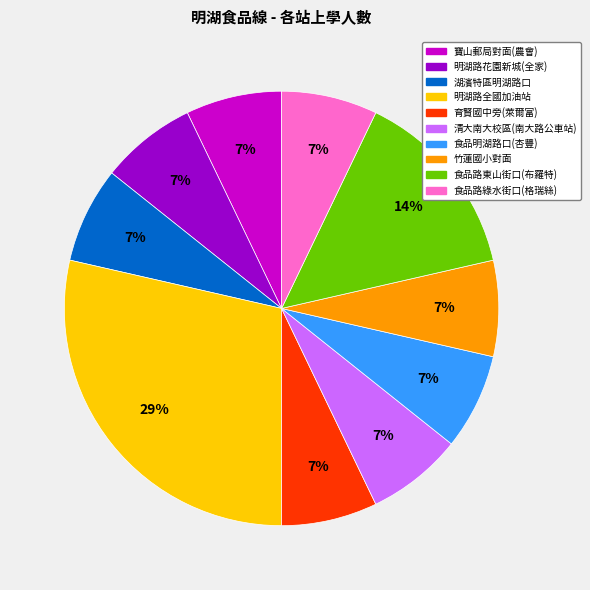

To the nearest percent, what percentage of the pie is 湖濱特區明湖路口?

7%